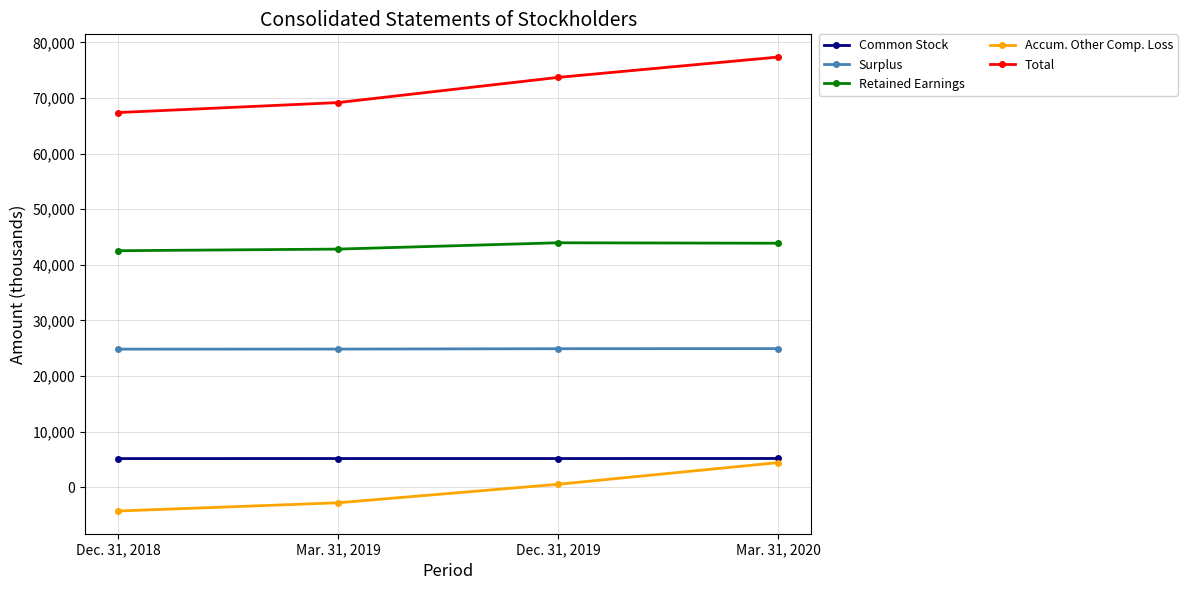

The value of Retained Earnings at Mar. 31, 2020 is 29432. True or false?

False